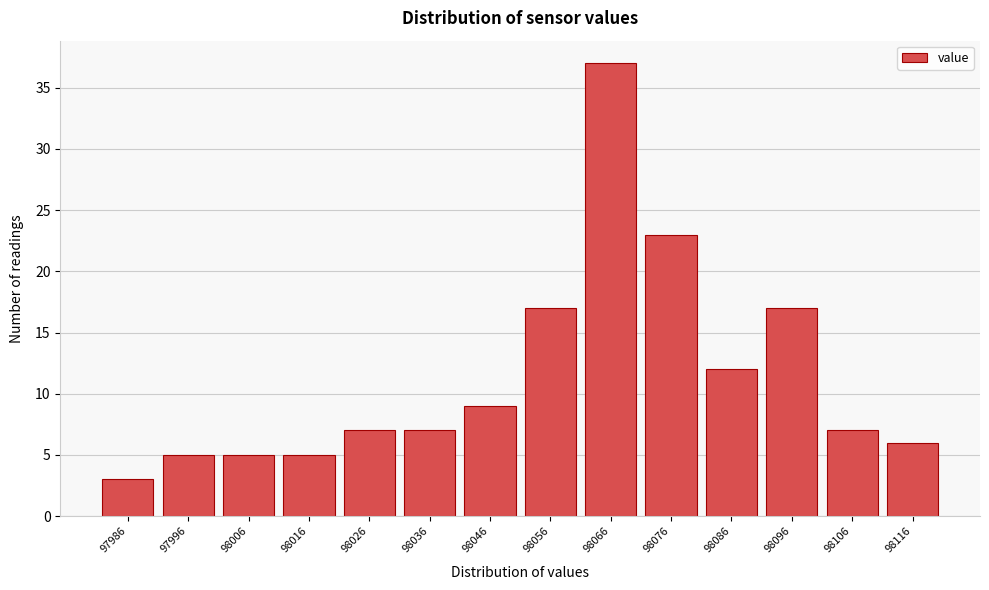

Reading left to right, what are all the values shown in this chart?

3	5	5	5	7	7	9	17	37	23	12	17	7	6